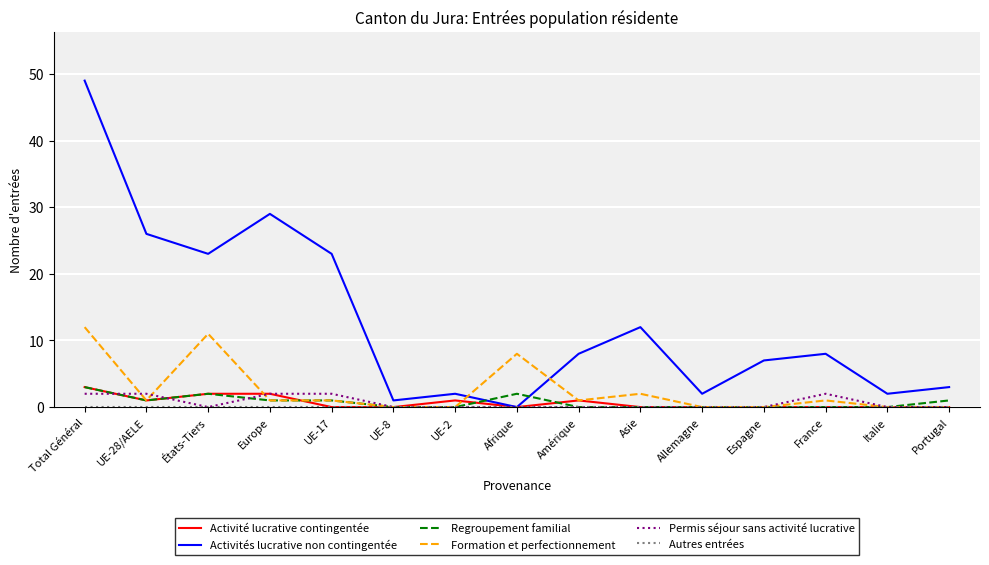

True or false: Formation et perfectionnement has a value of 1 at UE-28/AELE.

True